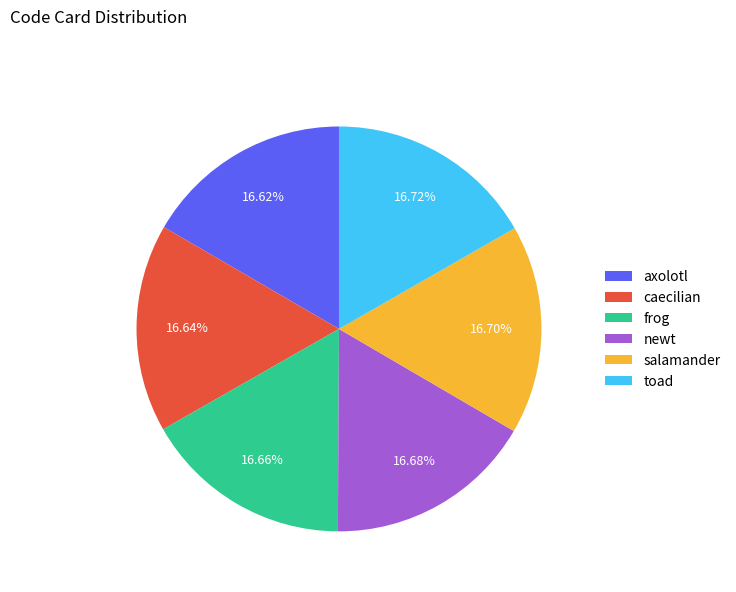

Is the sum of toad and newt greater than half?

No